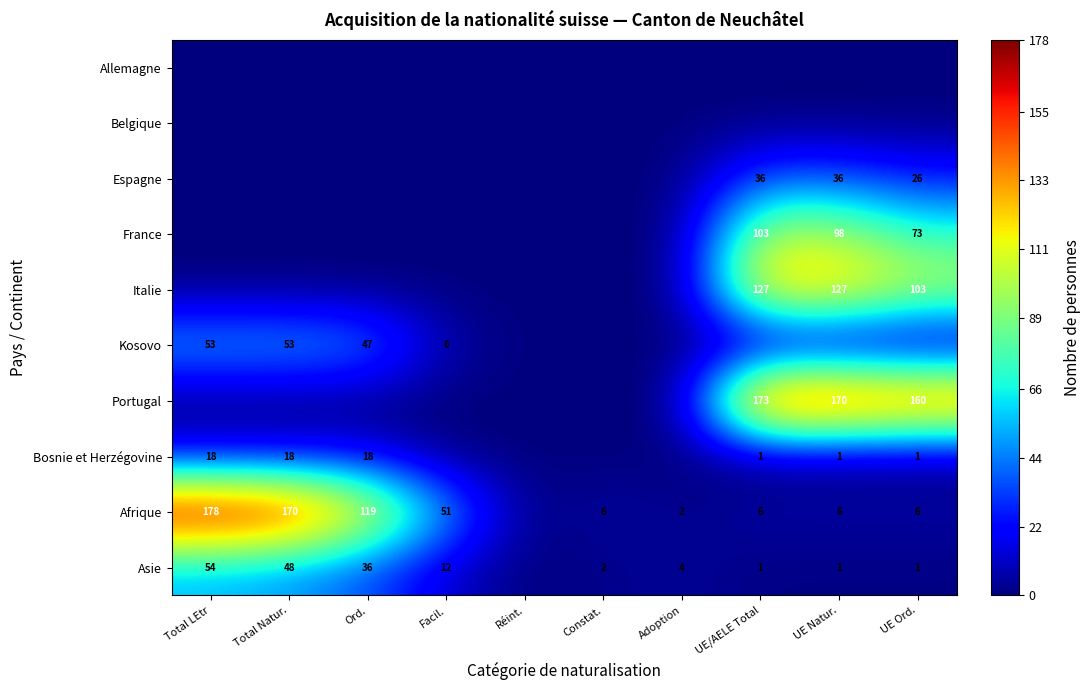

At which category is the sum across all series the highest?

UE/AELE Total